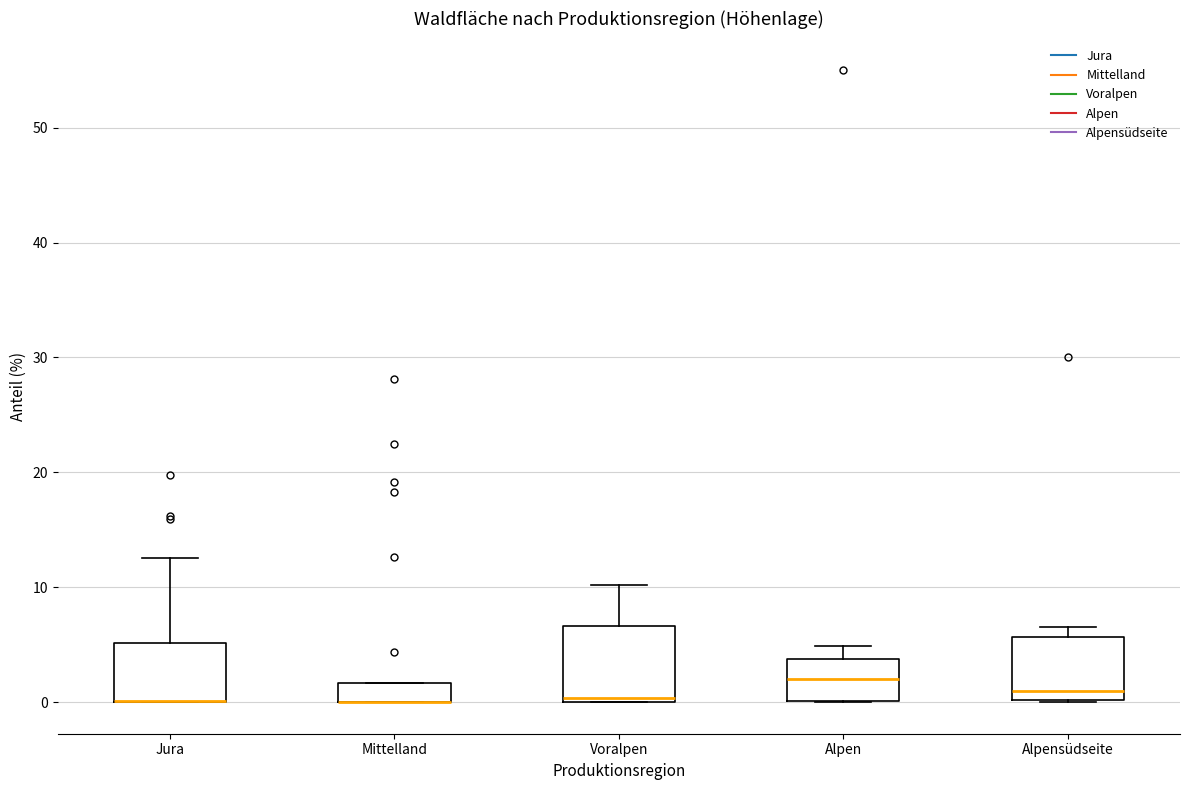

Where does the upper whisker of the box for Jura end on the y-axis? The values are not printed on the chart, so give them approximately, as read against the axis.

13